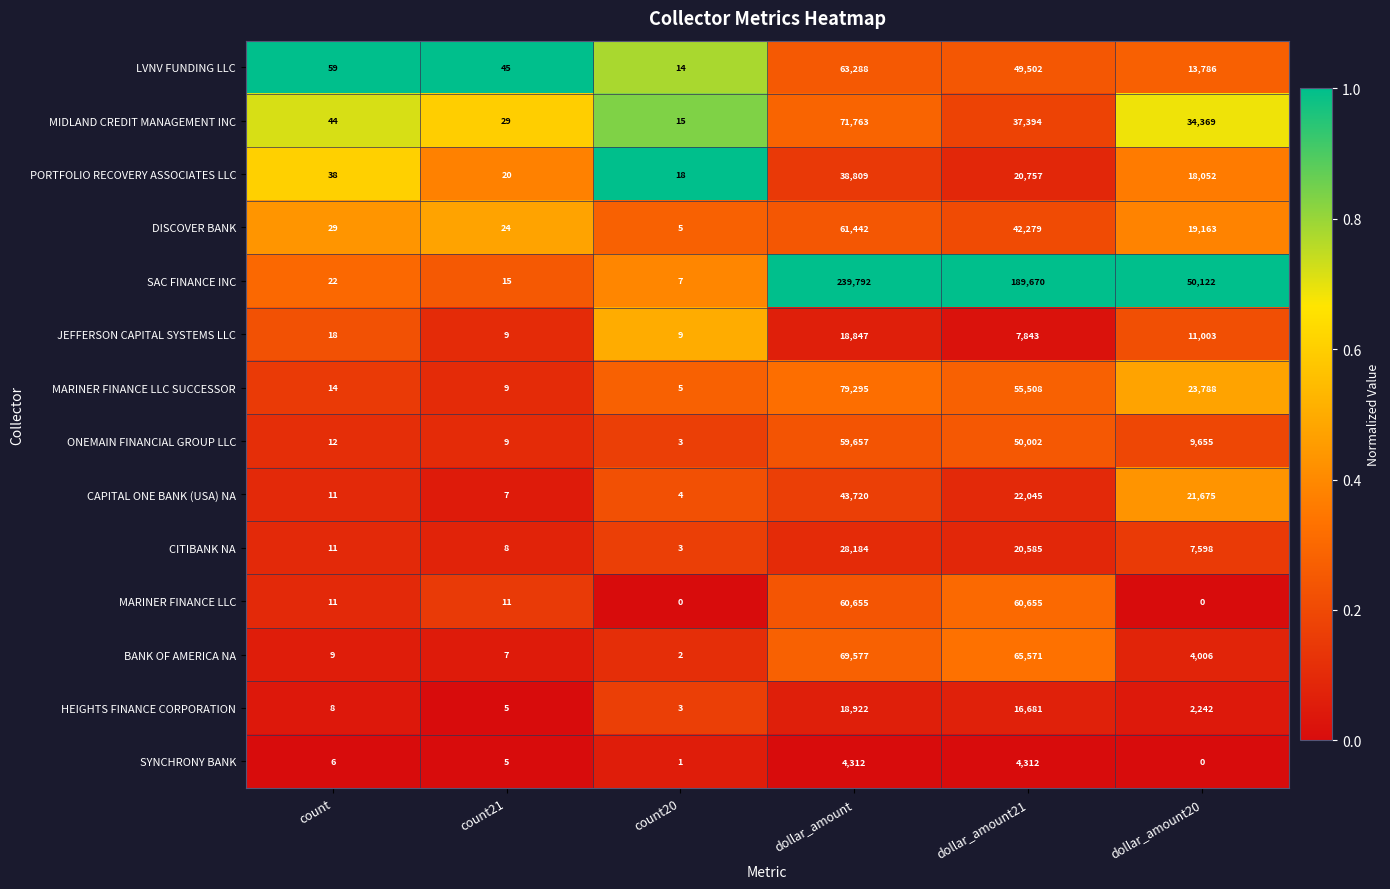

At which category is the sum across all series the highest?

dollar_amount